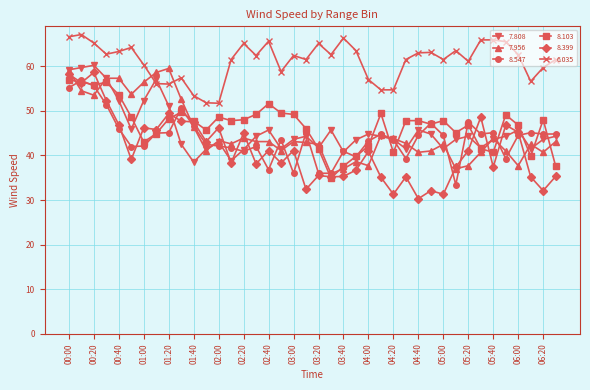

Which series has the largest range (max minus min)?

8.399